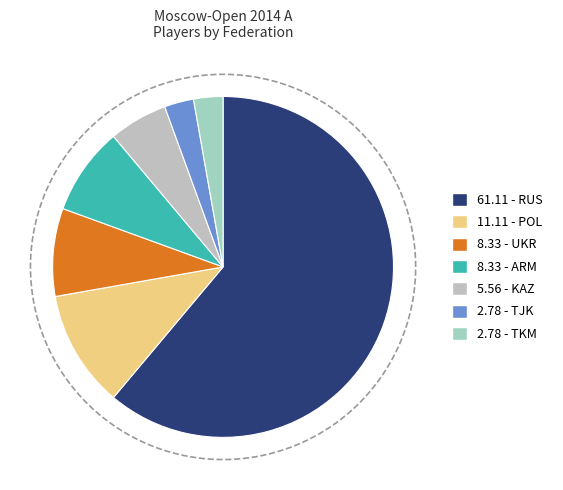

What percentage is the RUS slice, to the nearest percent?

61%